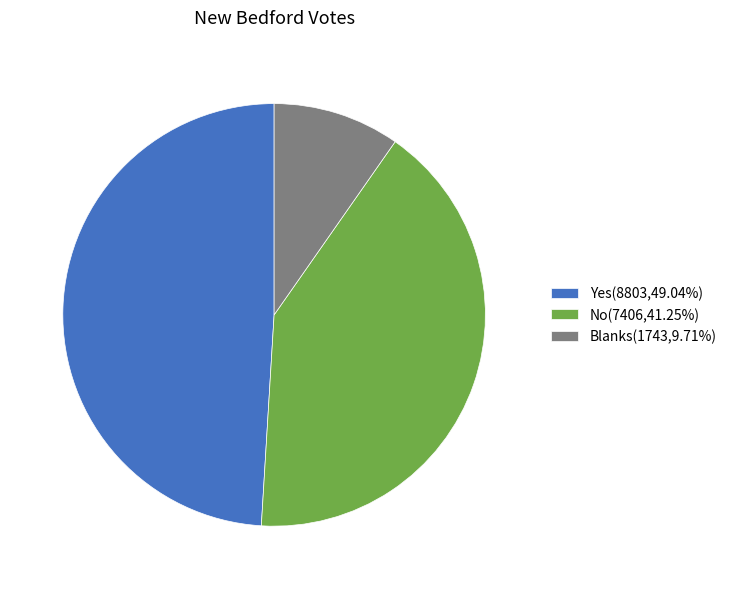

Which has a higher value, Blanks or Yes?

Yes